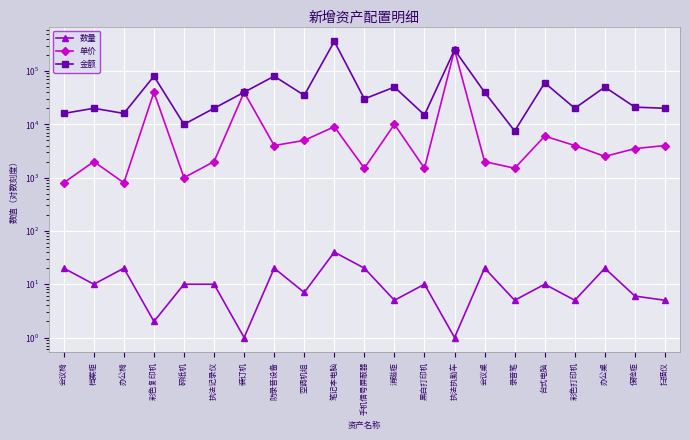

Is it true that 单价 equals 250000 at 执法执勤车?

True